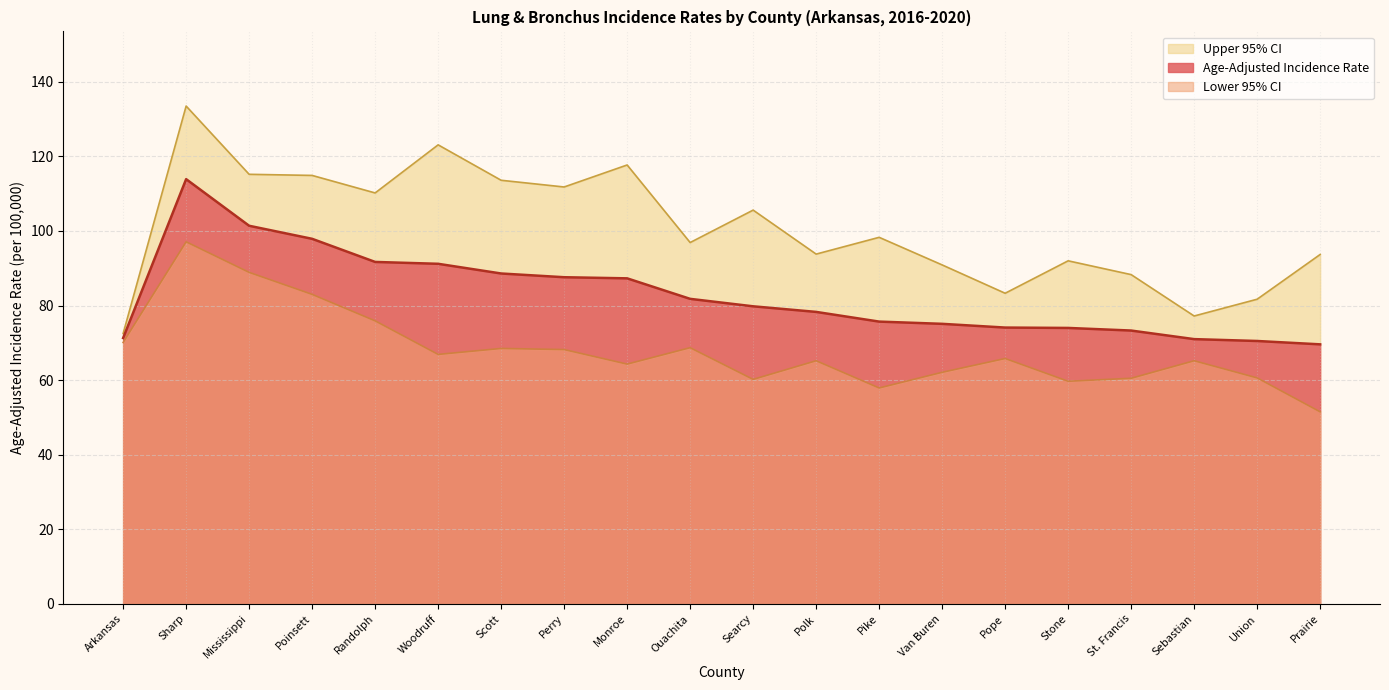

Between Mississippi and Scott, which series saw the biggest shift?

Lower 95% CI